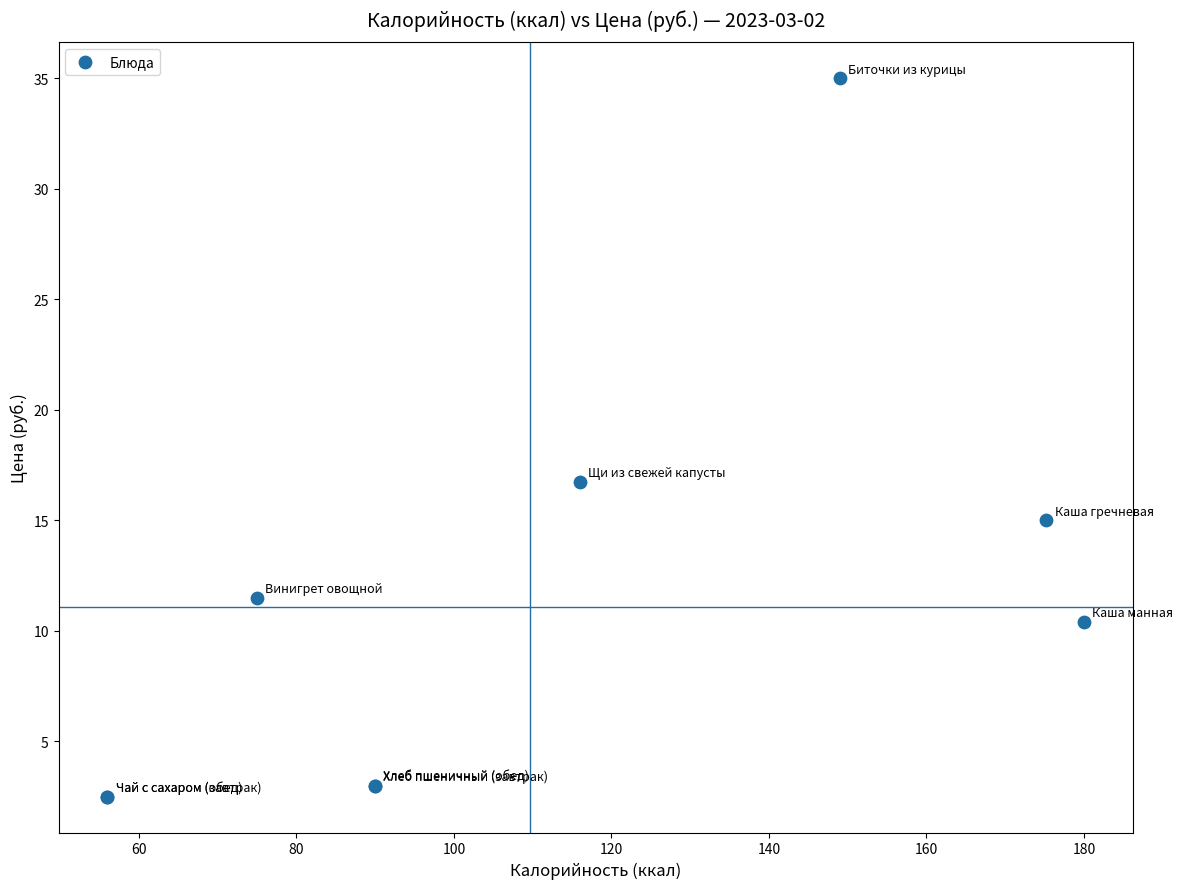

What Y value in the scatter plot is closest to 18?

16.8